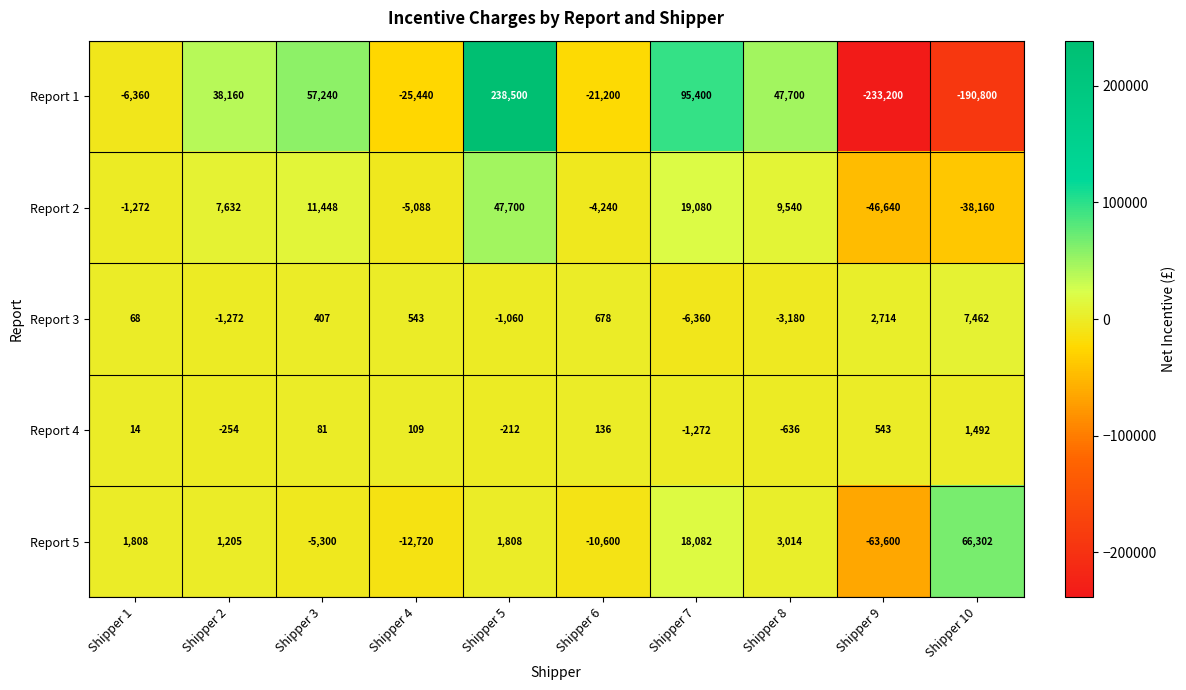

Rank the series at Shipper 6 from lowest to highest value.

Report 1, Report 5, Report 2, Report 4, Report 3